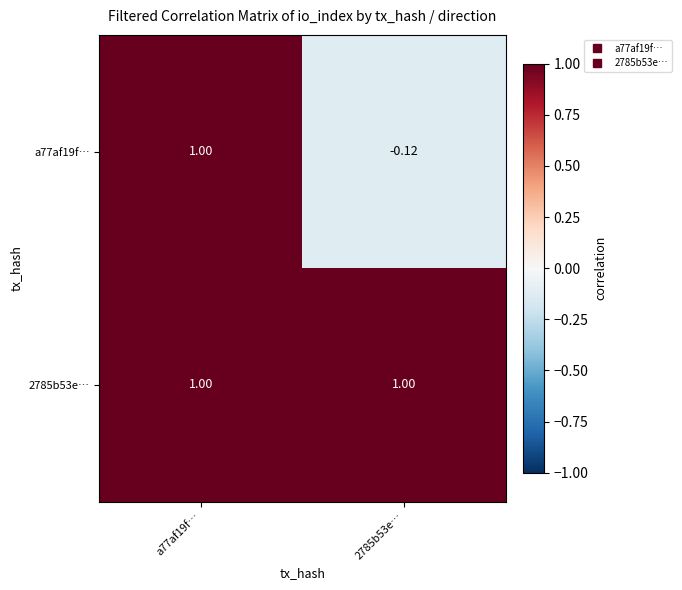

At which category is the sum across all series the highest?

a77af19f…